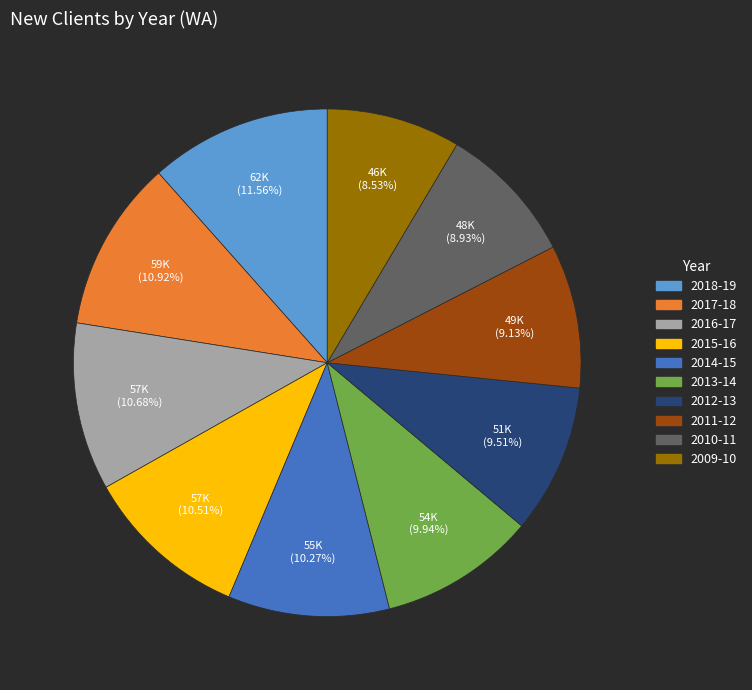

What is the largest slice in the pie chart?

2018-19